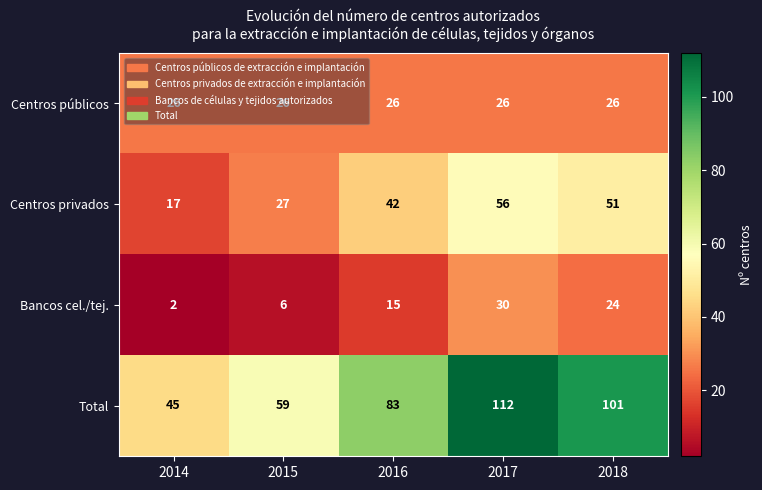

Rank the series by their average value, from highest to lowest.

Total, Centros privados, Centros públicos, Bancos cel./tej.